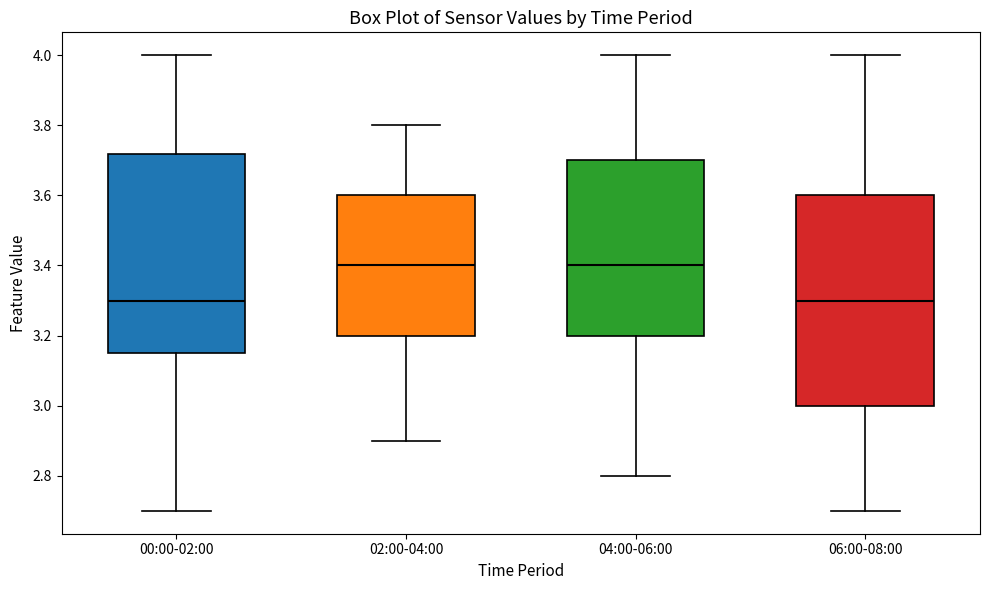

Which box is the tallest, from its lower edge to its upper edge?

06:00-08:00